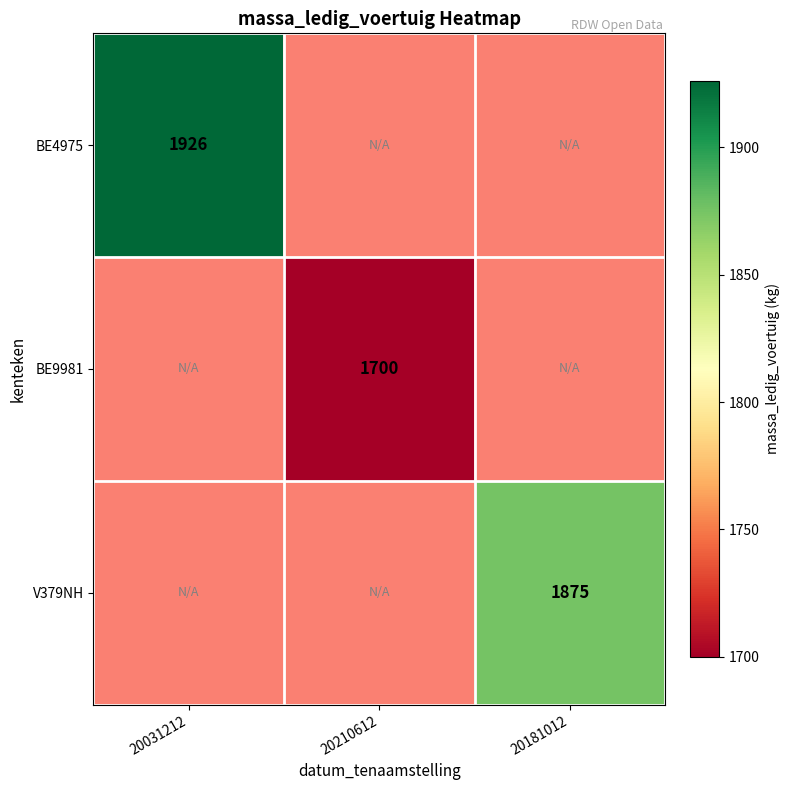

The BE9981 series shows 510 at 20210612. True or false?

False